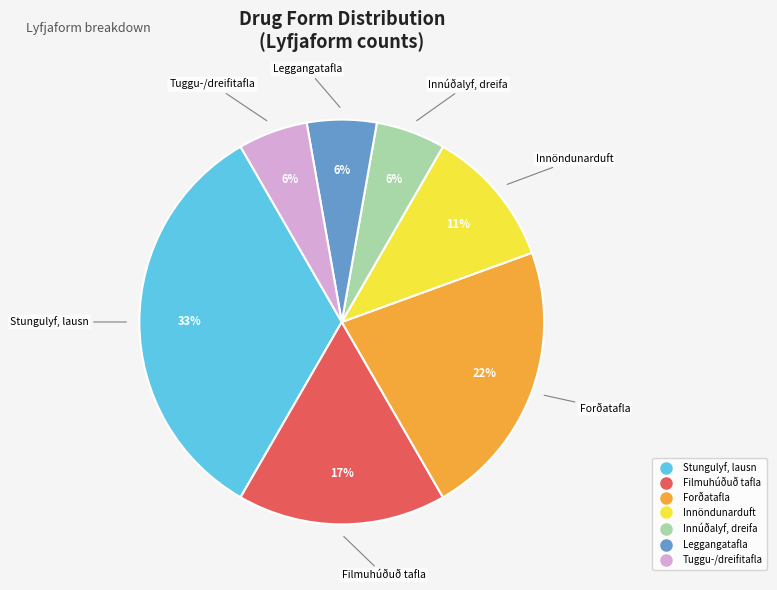

Is there any slice that represents more than half of the pie?

No